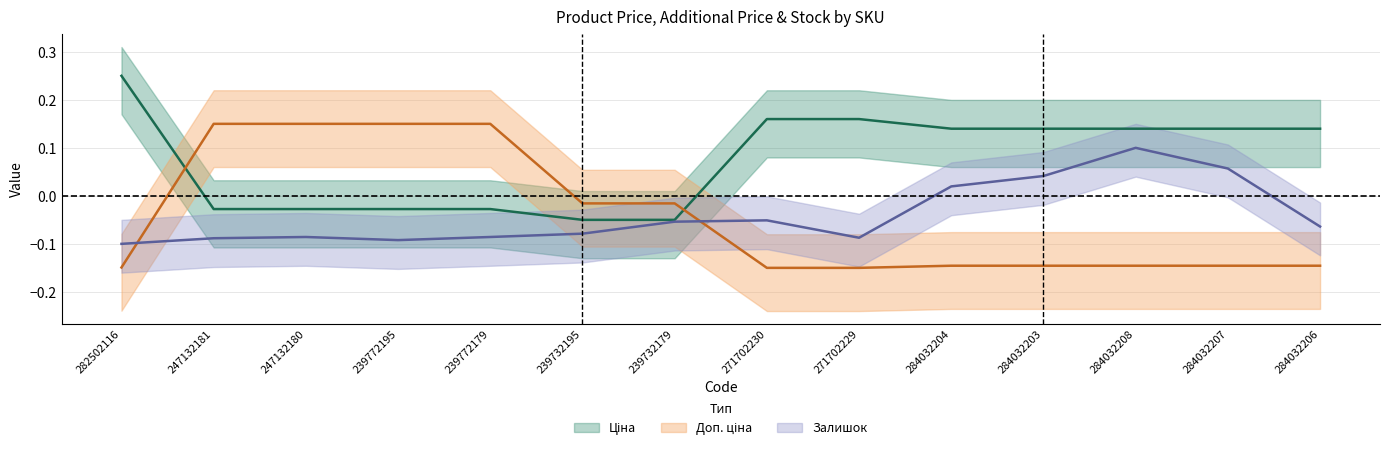

True or false: Доп. ціна and Залишок intersect in this chart.

True